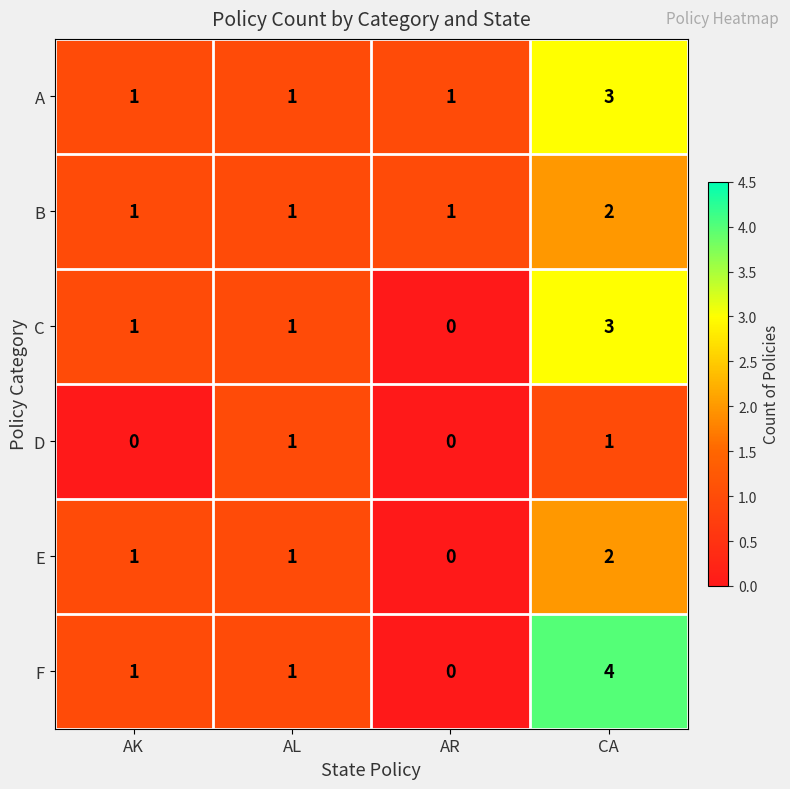

Count the E values in the range 1 to 2.

3